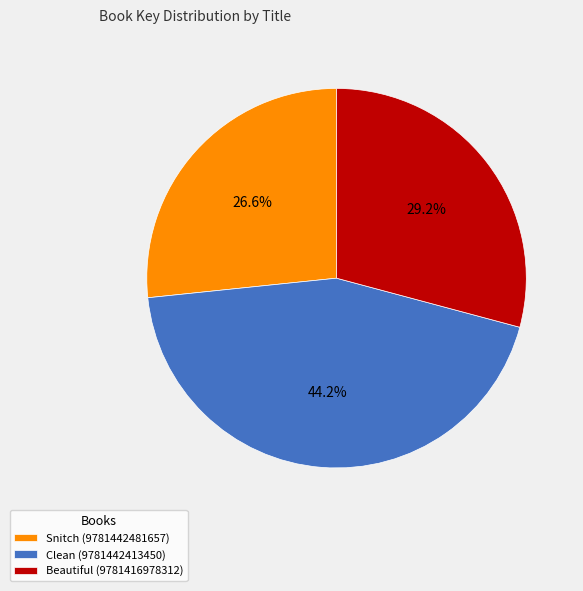

What is the ratio of the value at Snitch (9781442481657) to the value at Clean (9781442413450)?

0.6